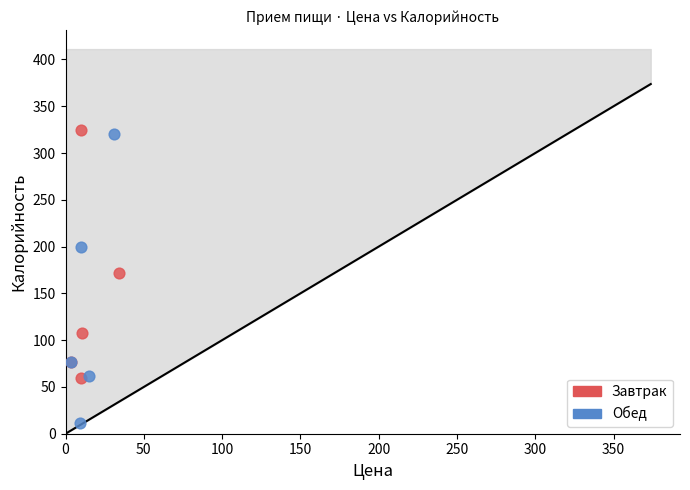

Which series reaches the minimum Y coordinate?

Обед